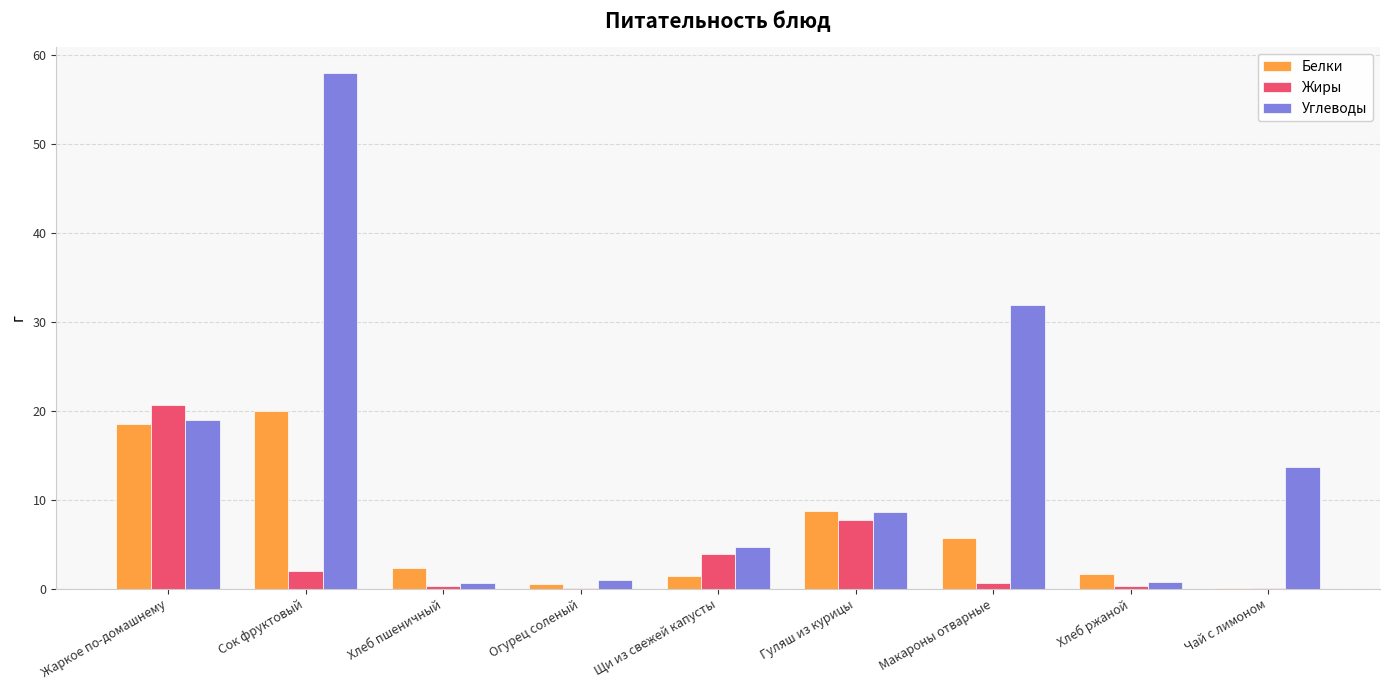

Is the value of Жиры at Хлеб ржаной greater than the value of Углеводы at Щи из свежей капусты?

No